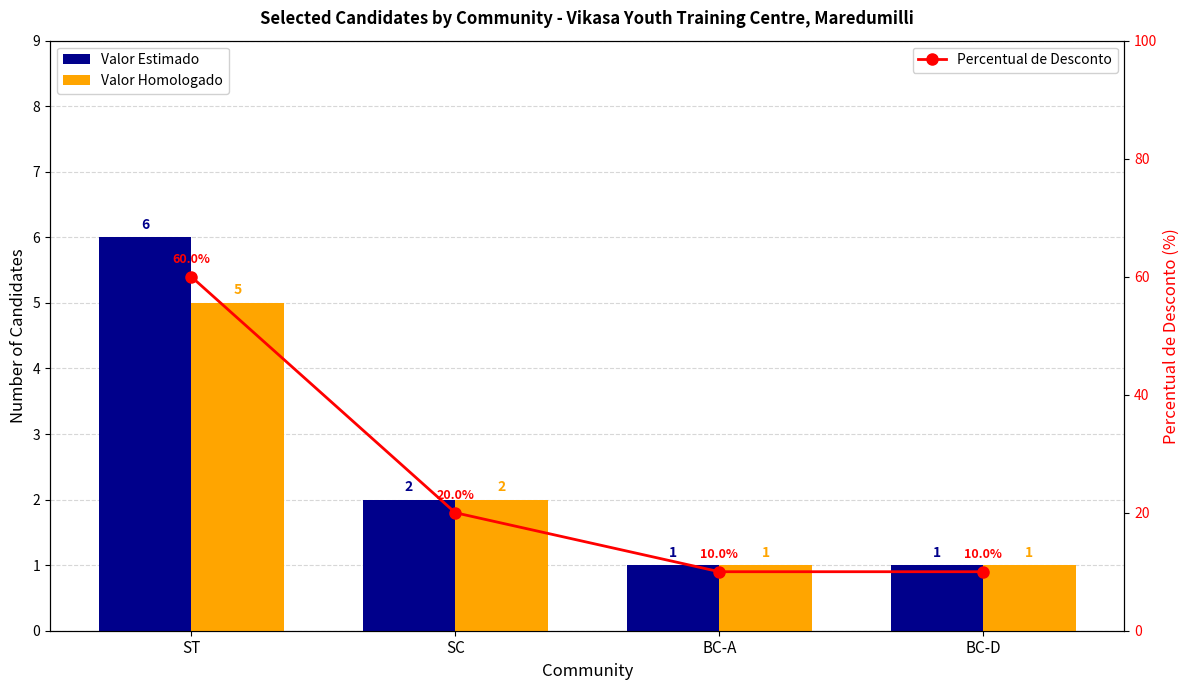

At which label does Valor Estimado reach its minimum?

BC-A